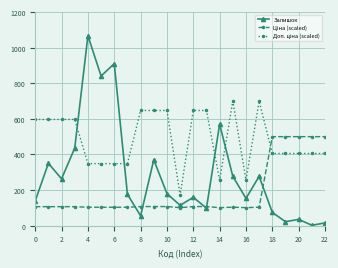

What is the value of the Залишок point at the 15th from the left?

570.0